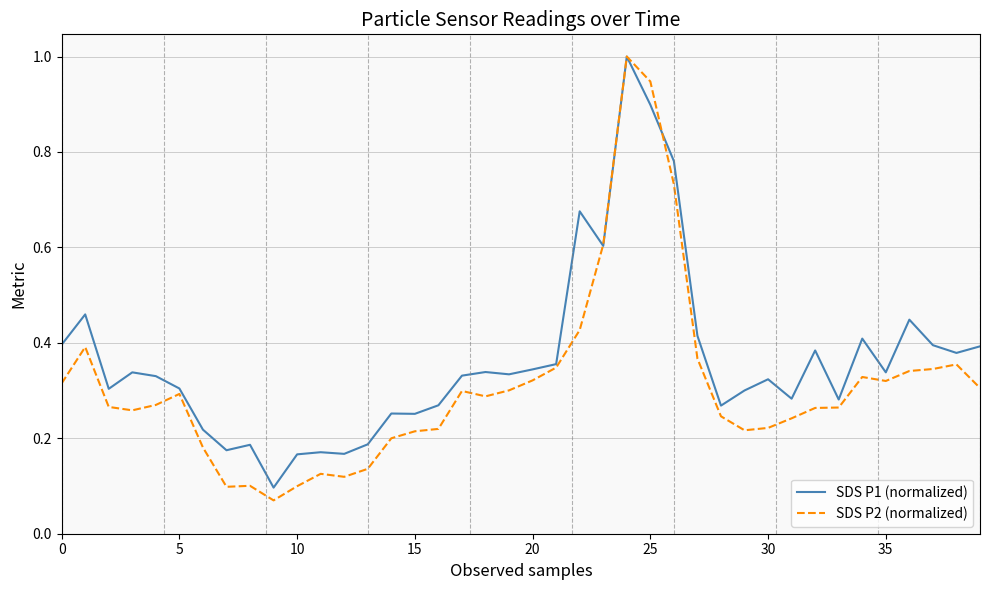

What is the highest value of the SDS P1 (normalized) series?

1.0